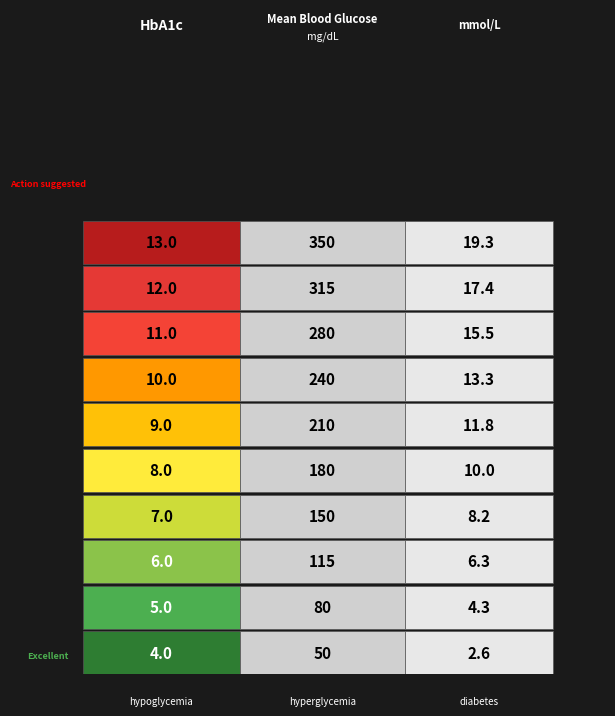

What value does the mg/dL series have at 8.0?

180.0